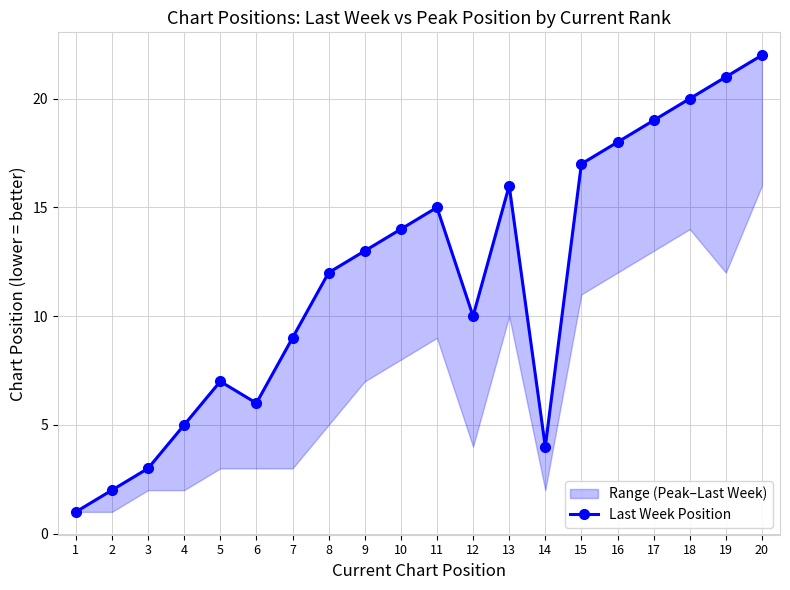

Approximately how many times larger is the value at 17 compared to 18?

0.9